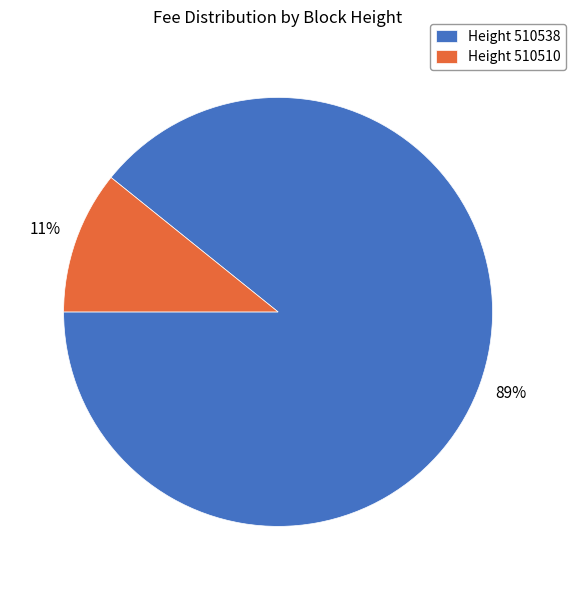

Combined, do Height 510538 and Height 510510 account for over 50%?

Yes